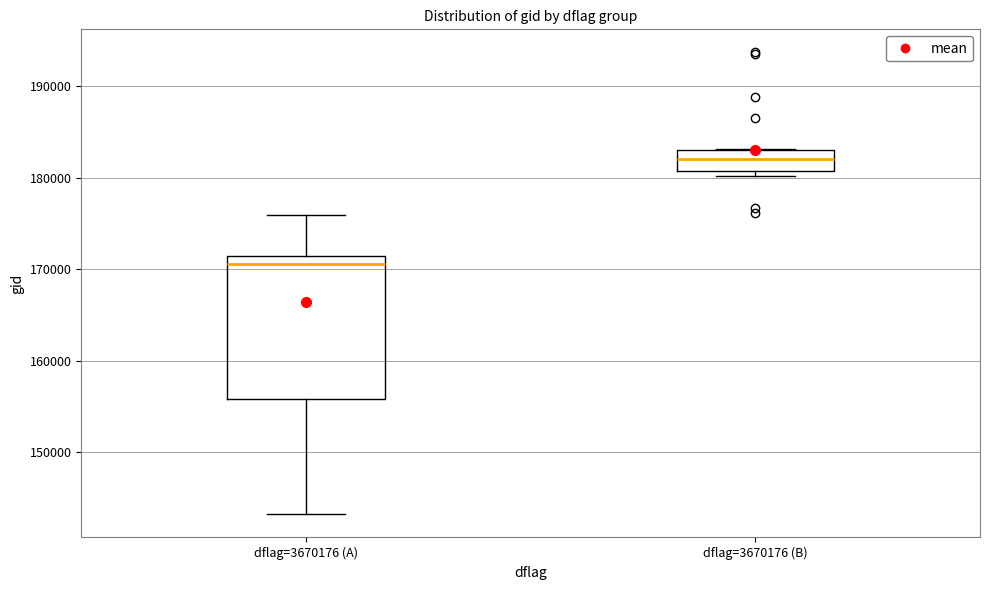

Comparing the boxes themselves (not the whiskers), which one is the tallest?

dflag=3670176 (A)